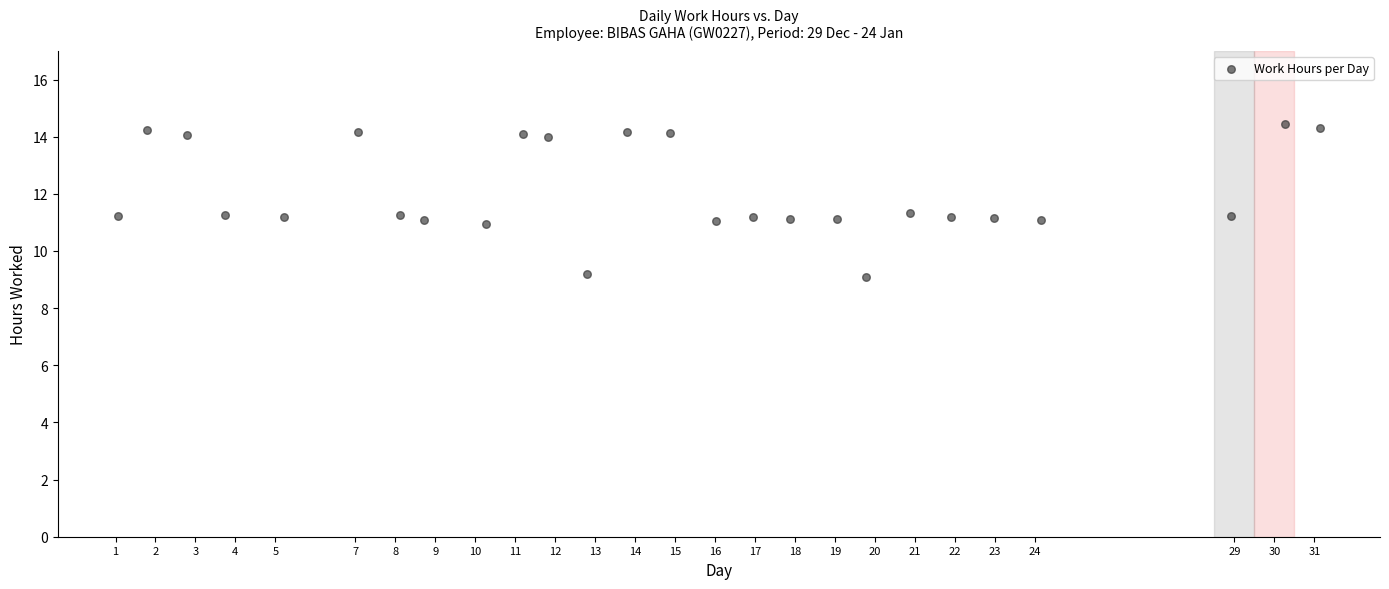

What is the range of Y values (max minus min)?

5.3